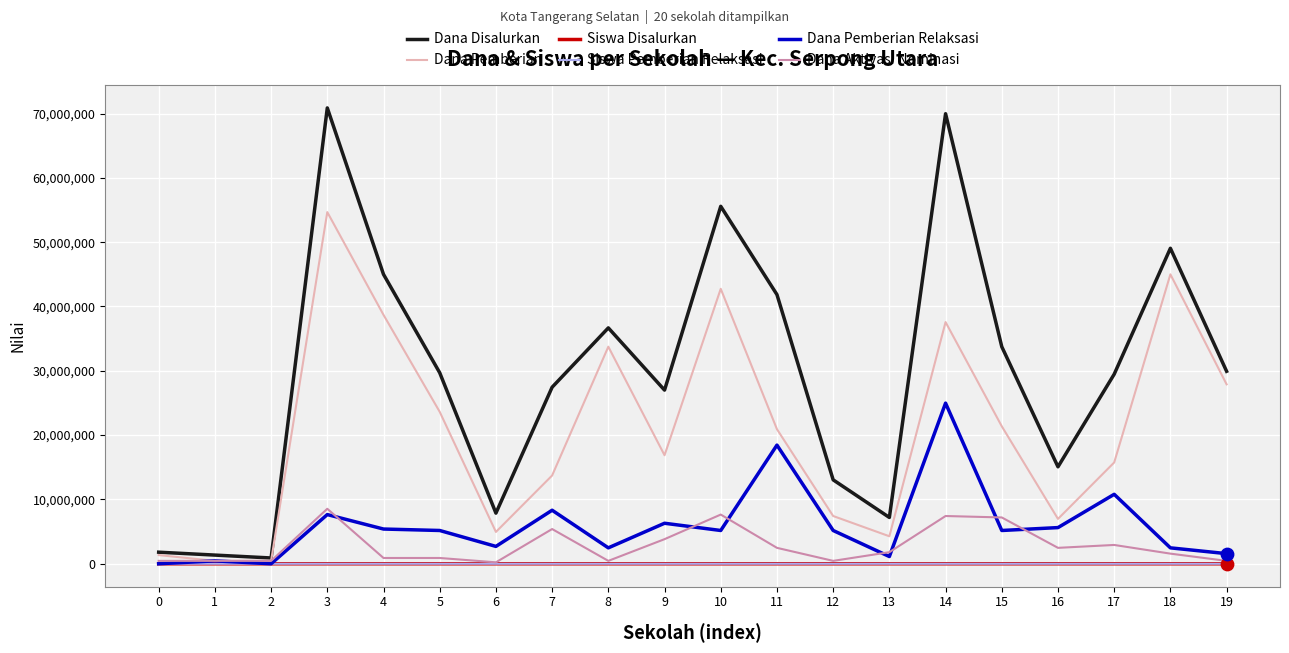

Which series has the largest range (max minus min)?

Dana Disalurkan